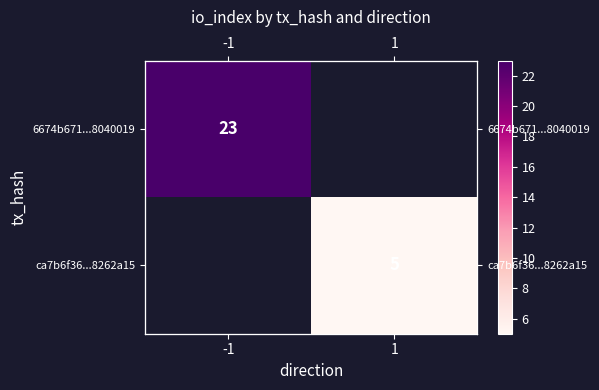

Is the value of 6674b671...8040019 at -1 greater than the value of ca7b6f36...8262a15 at 1?

Yes